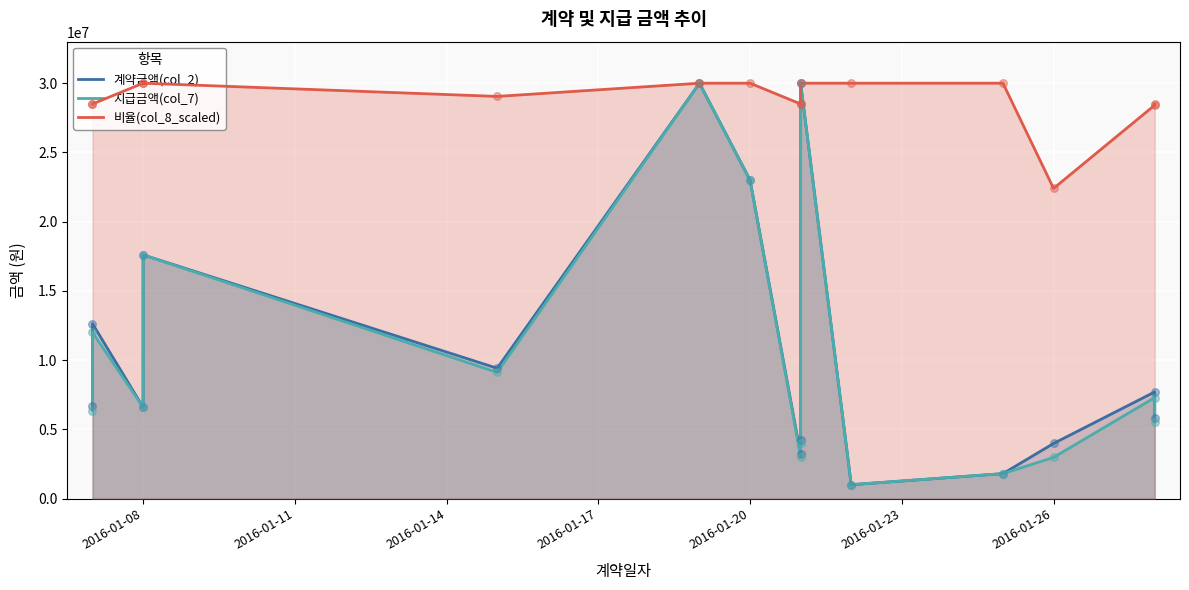

Which series has the widest spread of Y values?

계약금액(col_2)